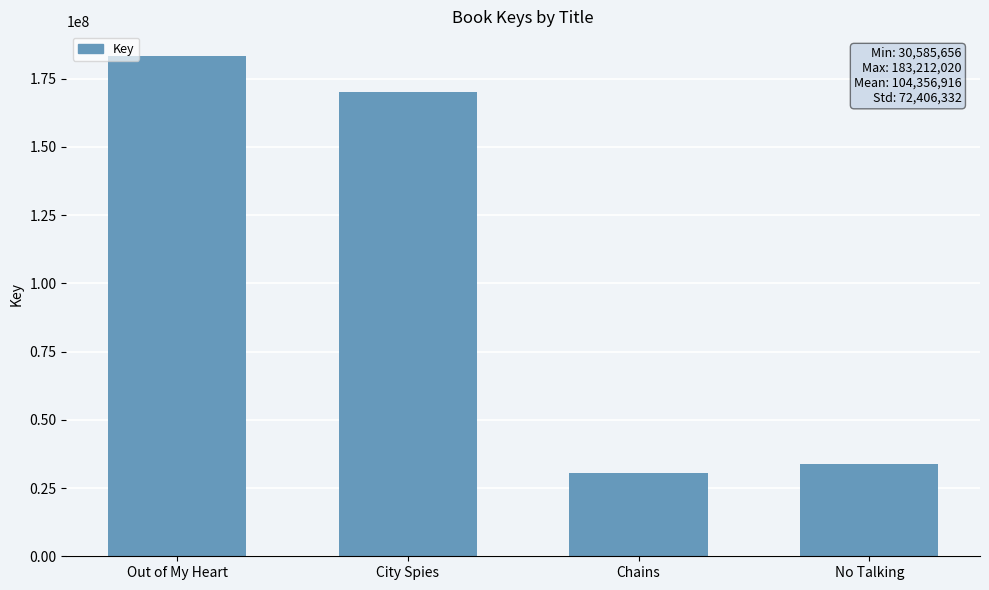

What is the ratio of the value at City Spies to the value at Out of My Heart?

0.9